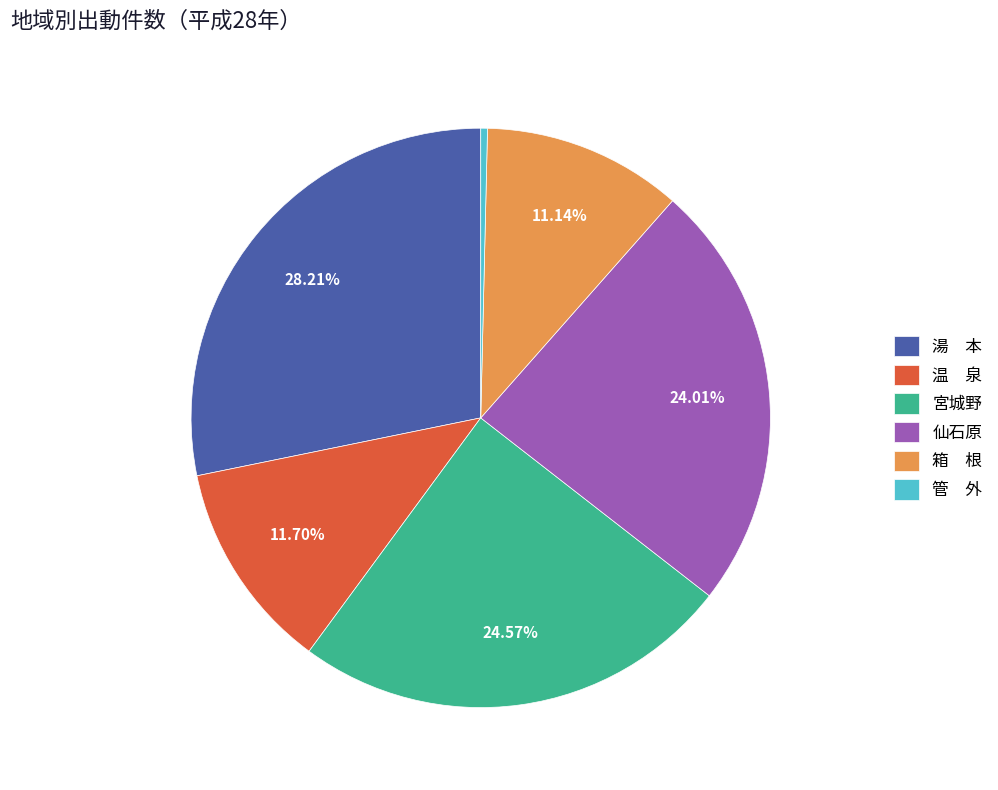

How many segments does this pie chart have?

6